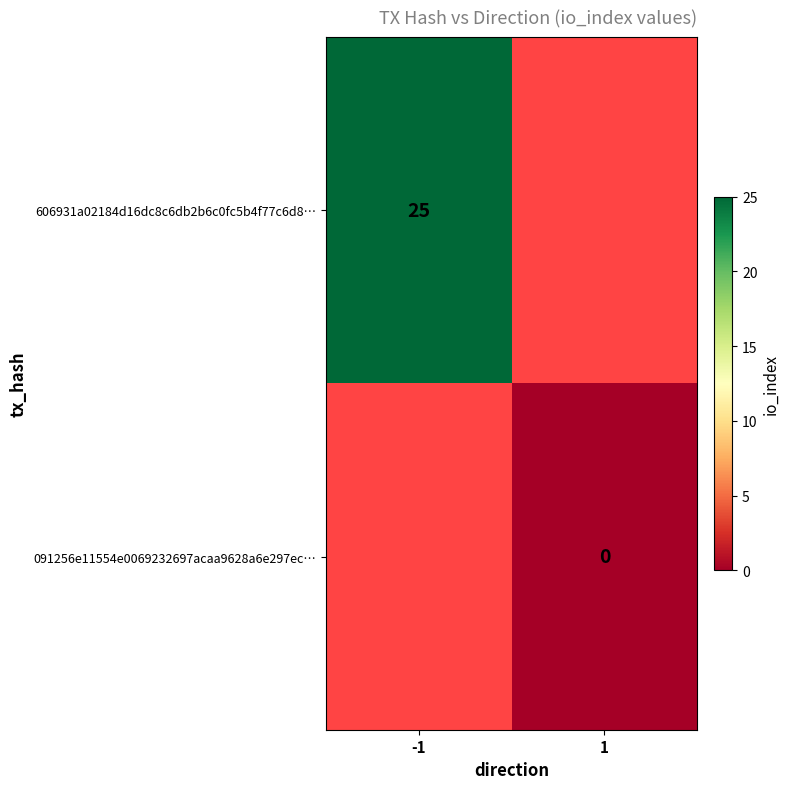

Is the value of 606931a02184d16dc8c6db2b6c0fc5b4f77c6d8… at -1 greater than the value of 091256e11554e0069232697acaa9628a6e297ec… at 1?

Yes